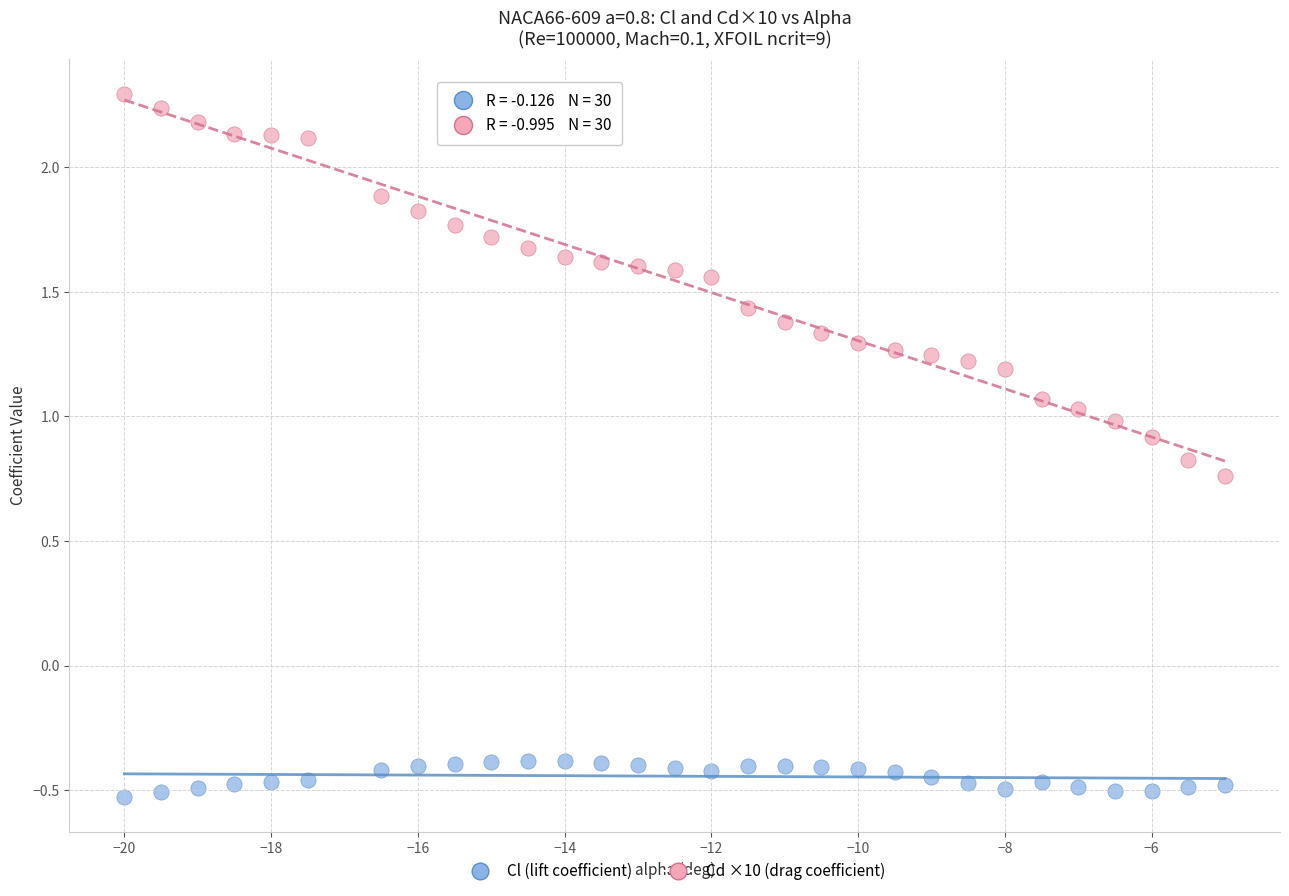

Which series reaches the minimum Y coordinate?

Cl (lift coefficient)